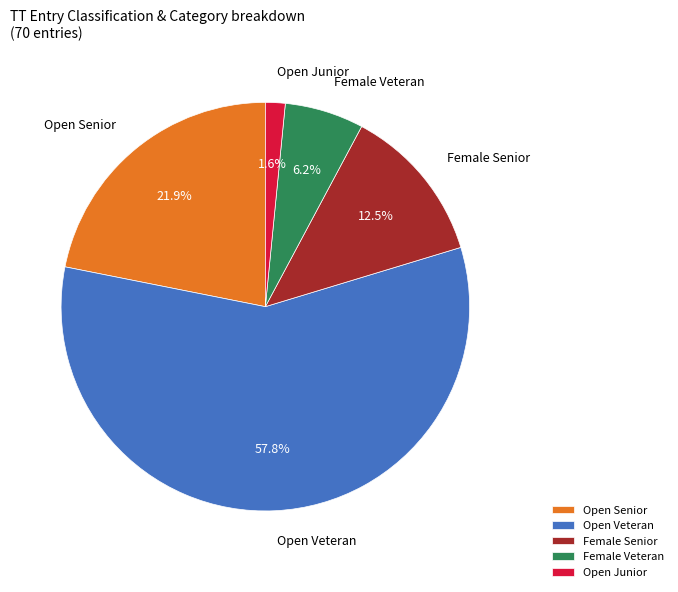

Between Female Senior and Female Veteran, which is larger?

Female Senior